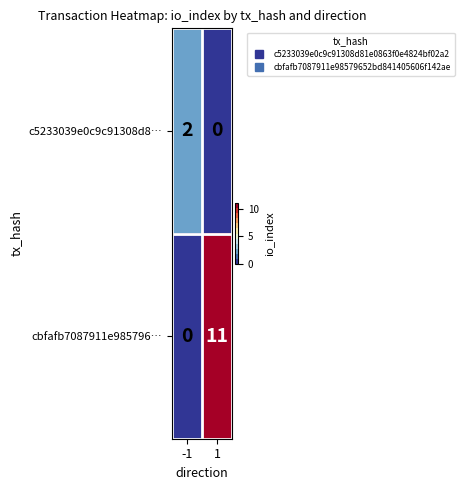

Read the cbfafb7087911e985796… value at 1, to the nearest 10.

10